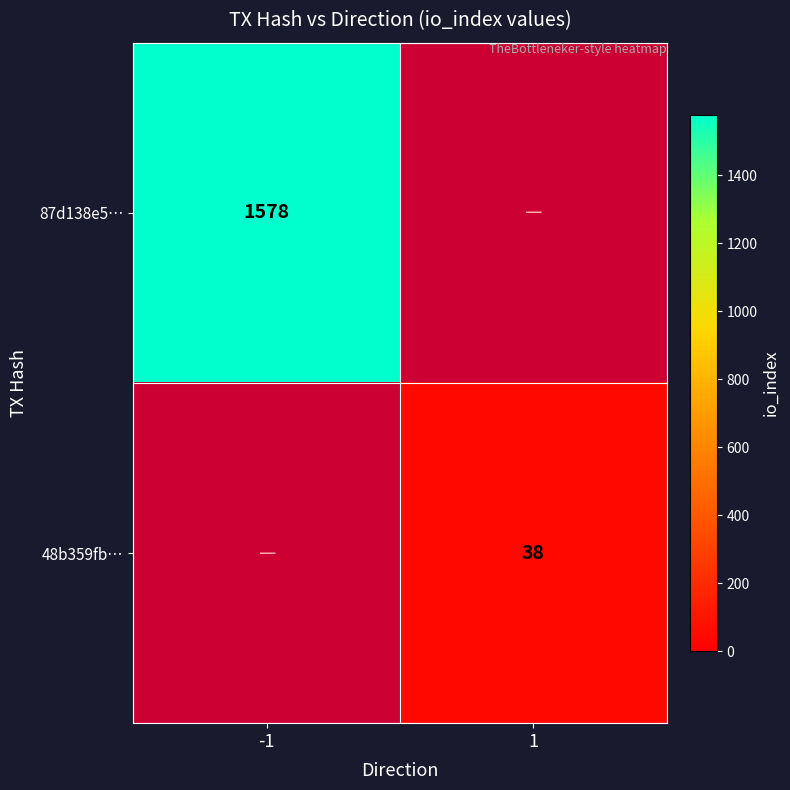

Which label corresponds to the largest value in the chart?

-1